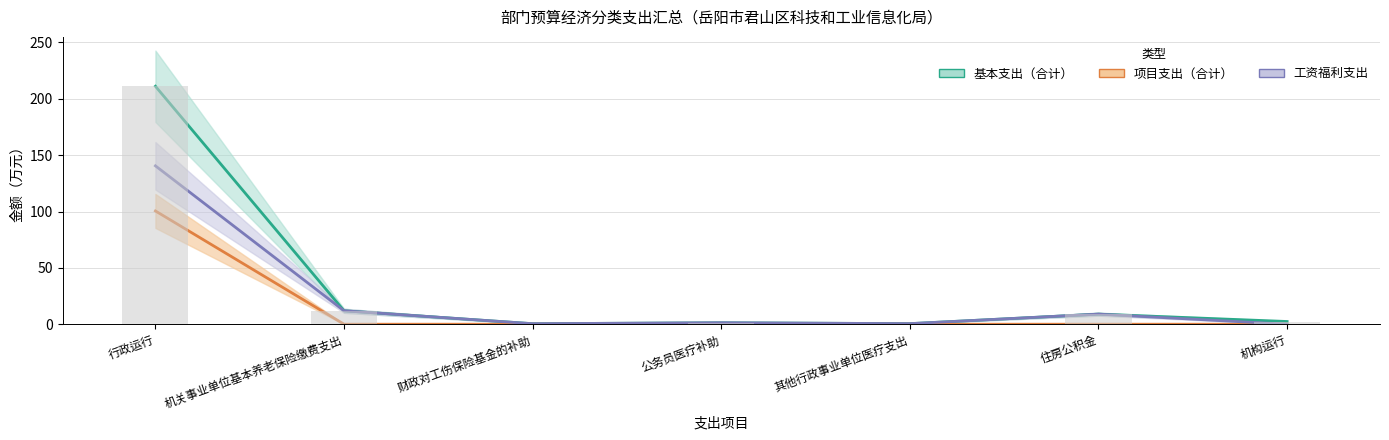

What is the sum of the 项目支出（合计） values at 行政运行 and 其他行政事业单位医疗支出?

100.5